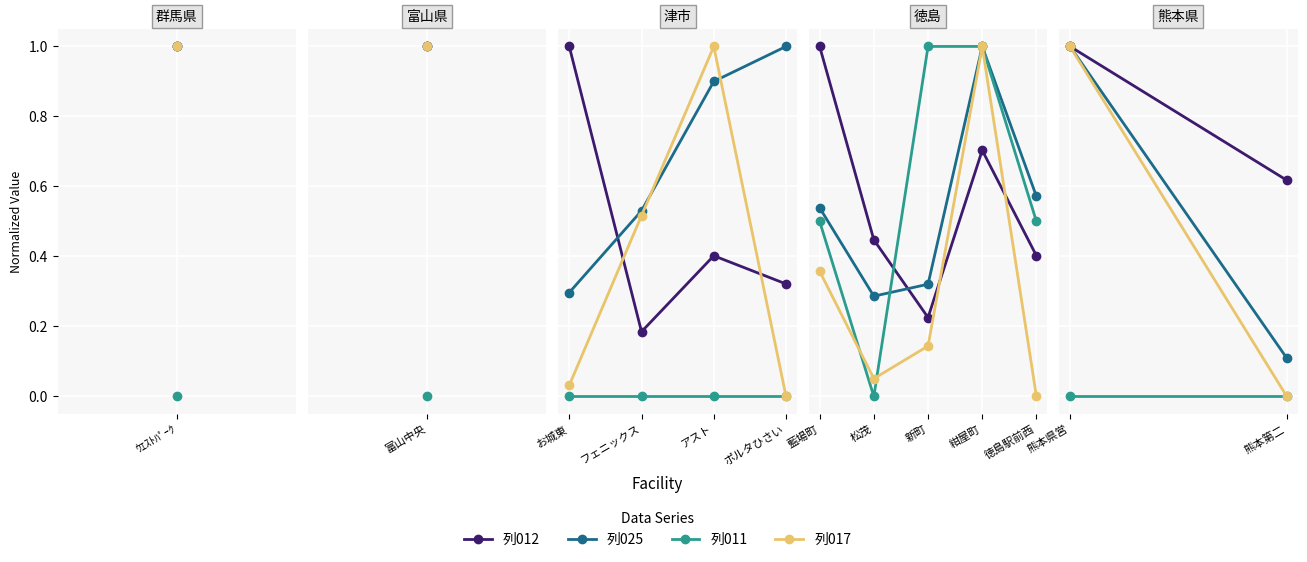

What is the label of the 1st point from the left?

熊本県営